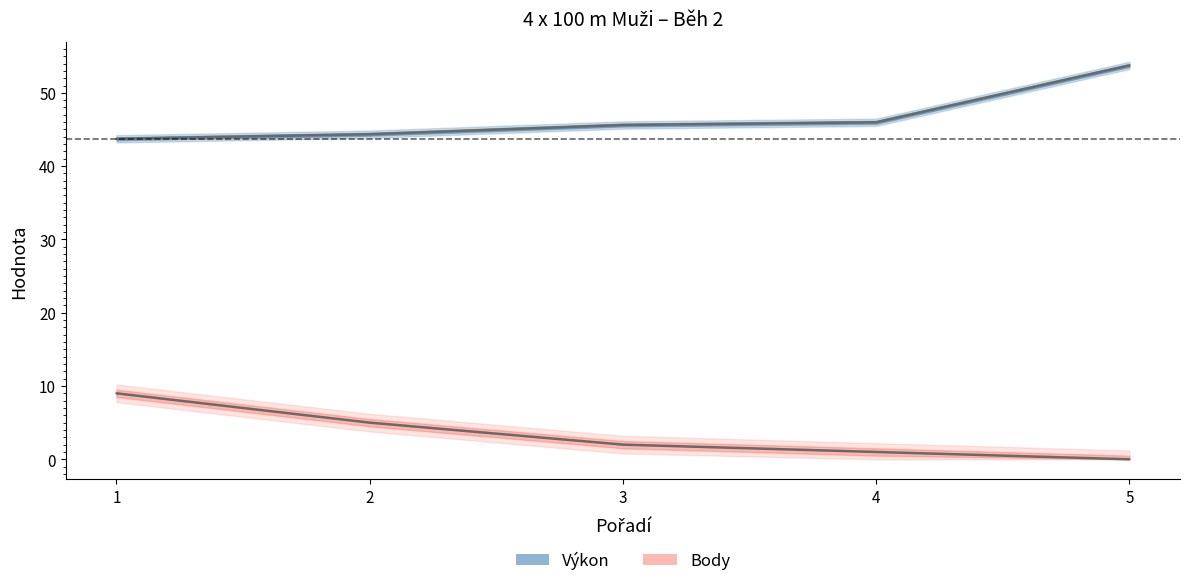

At which label is Výkon closest to 48?

4